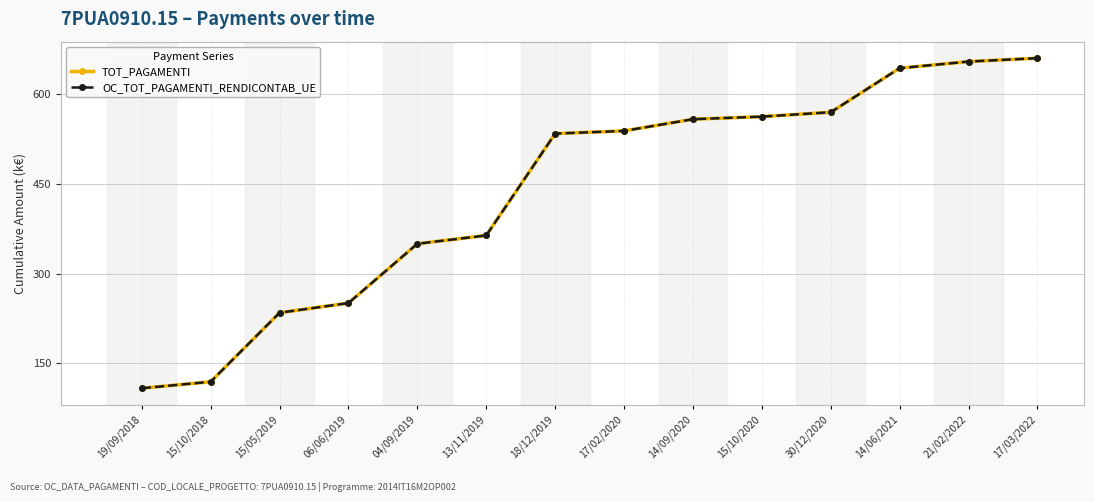

Between 19/09/2018 and 15/10/2018, which is larger?

15/10/2018